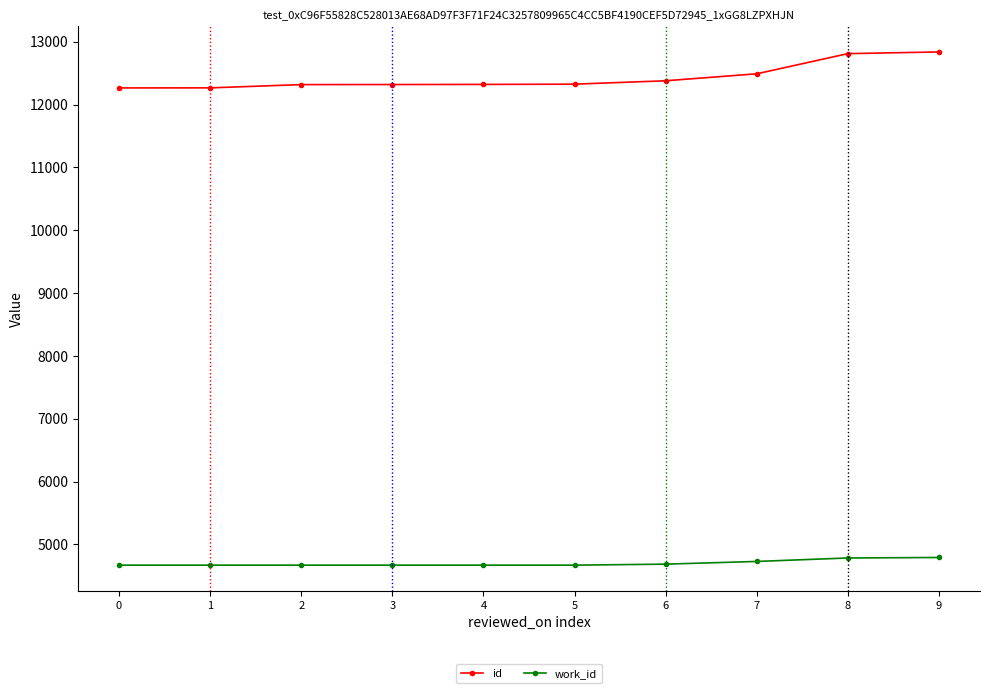

At how many categories does at least one series exceed 11101?

10